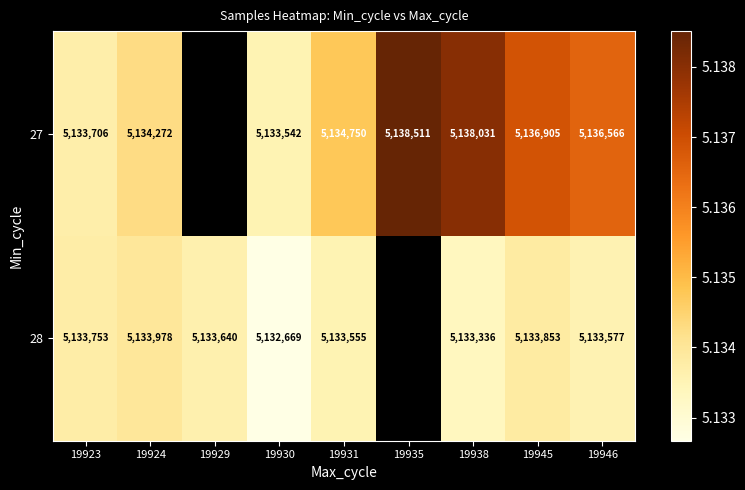

Is the value of 27 at 19945 greater than the value of 28 at 19924?

Yes